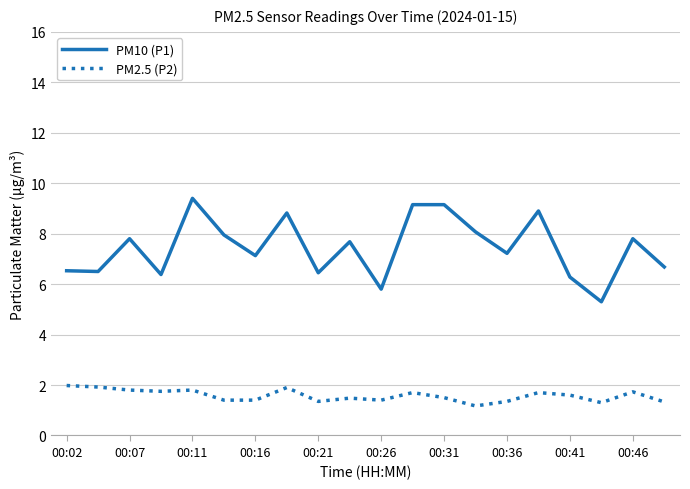

List the series in order of their overall mean, lowest first.

PM2.5 (P2), PM10 (P1)